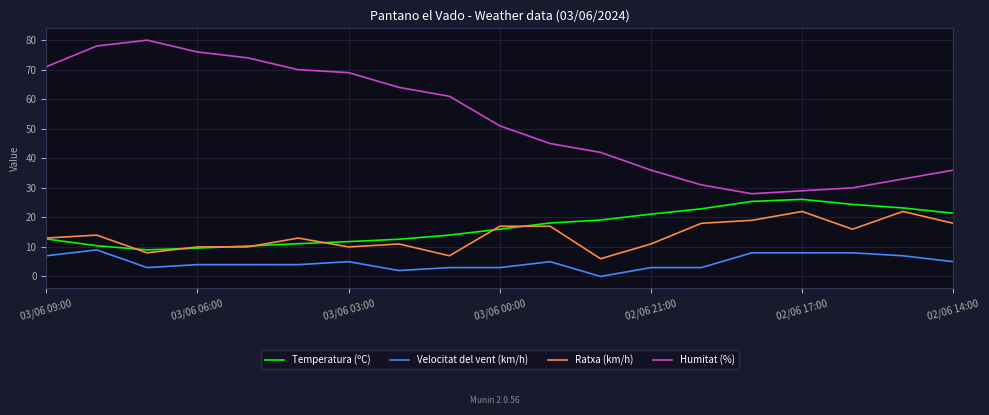

True or false: Ratxa (km/h) and Velocitat del vent (km/h) intersect in this chart.

False